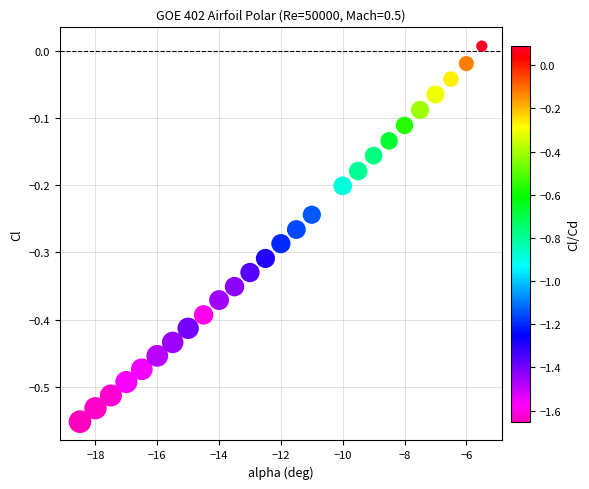

What is the range of X values (max minus min)?

13.0